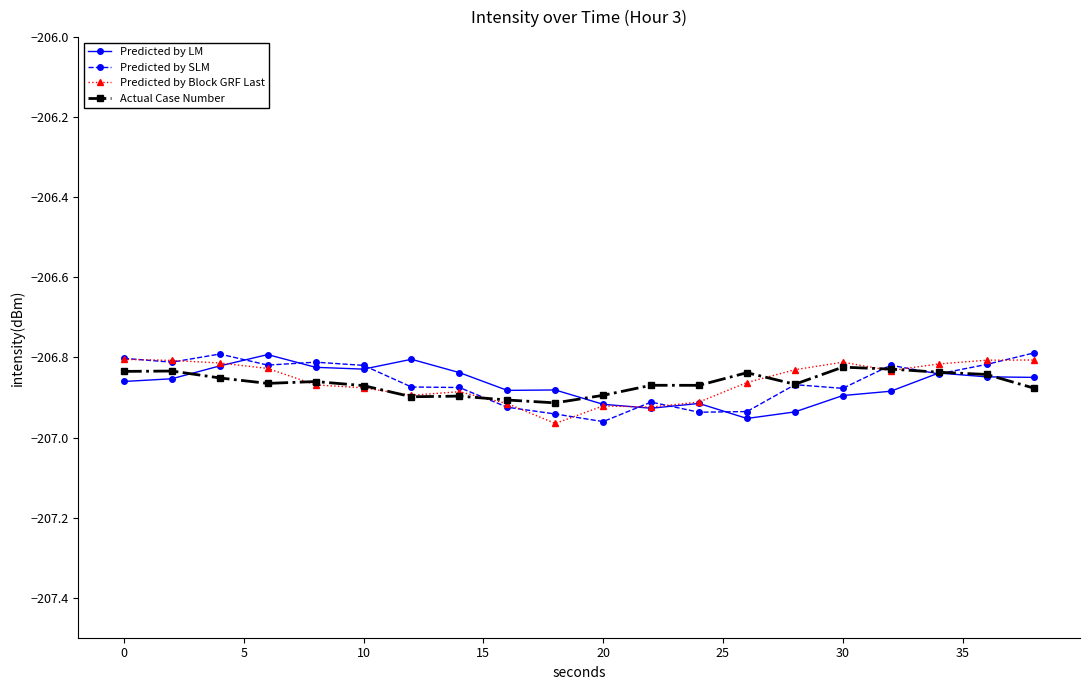

What are all the series names shown in the legend?

Predicted by LM, Predicted by SLM, Predicted by Block GRF Last, Actual Case Number